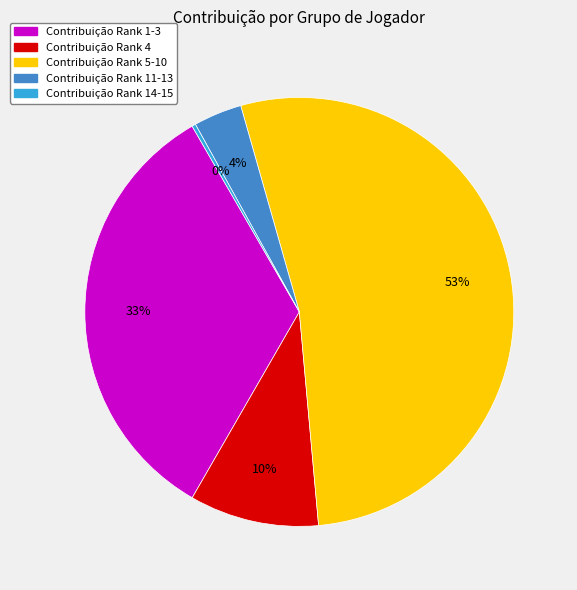

To the nearest percent, what is the average slice percentage?

20%